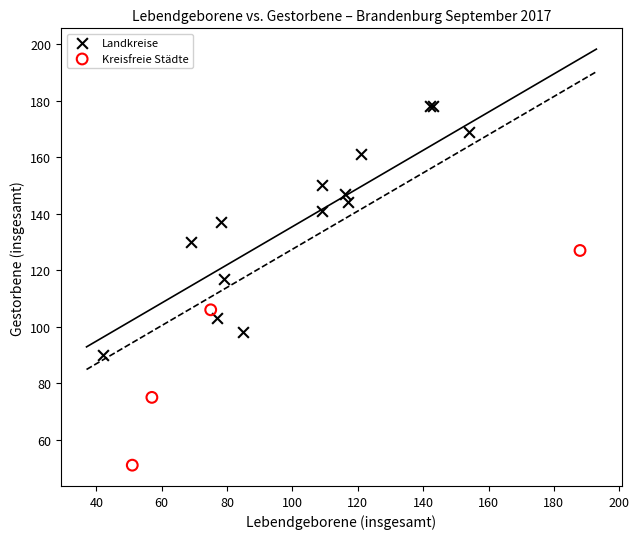

Which series contains the lowest Y value?

Kreisfreie Städte